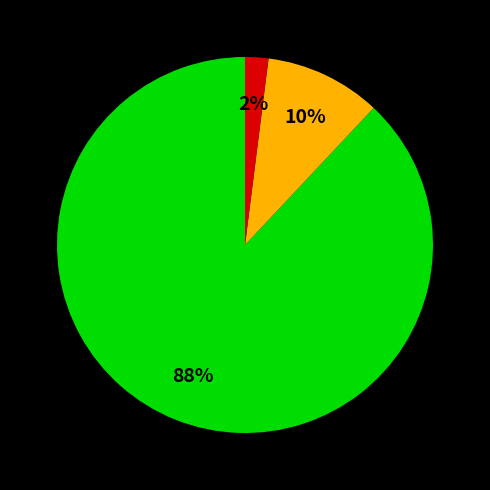

To the nearest percent, what is the difference between the largest and smallest slice percentages?

86%